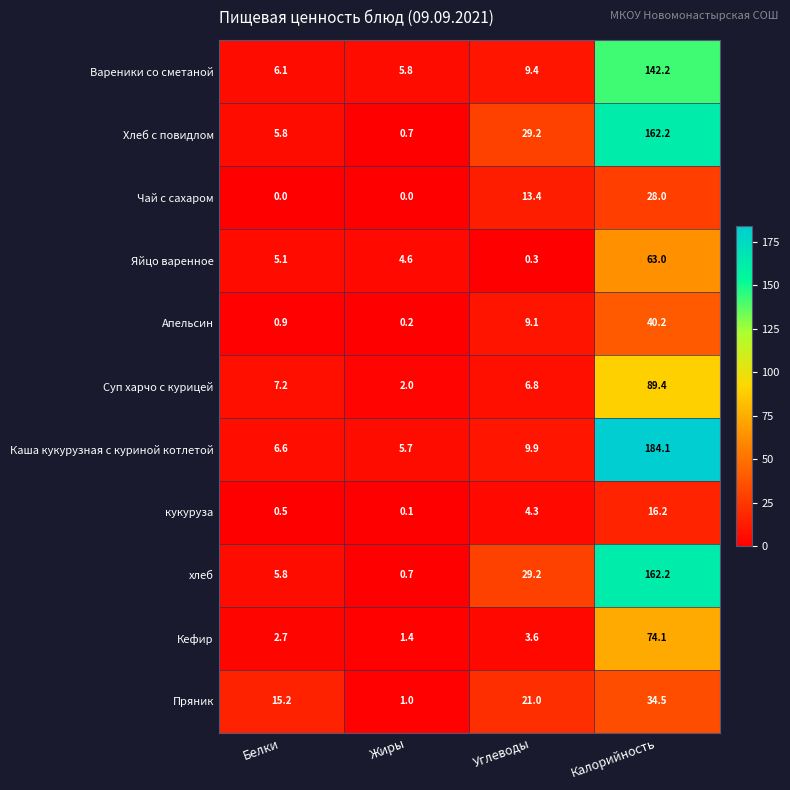

What is the lowest value of the Суп харчо с курицей series?

2.0